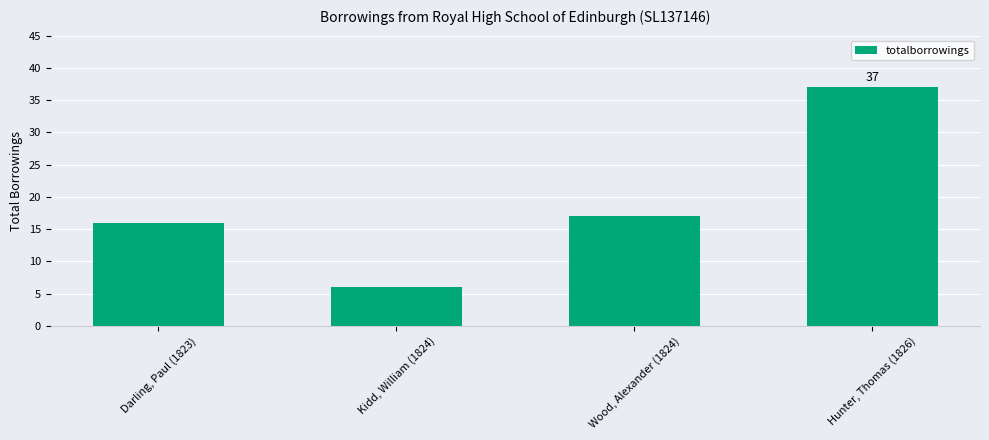

Which category has the lowest value across all series?

Kidd, William (1824)